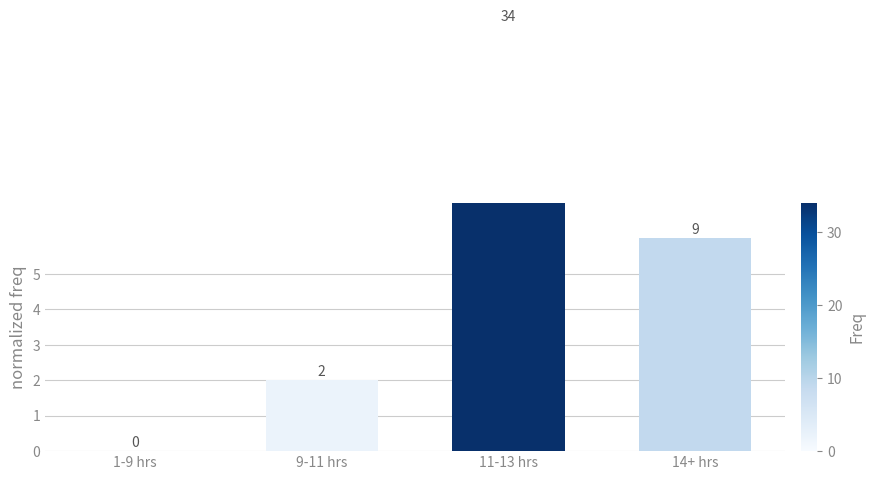

What is the value of the 2nd bar from the left?

2